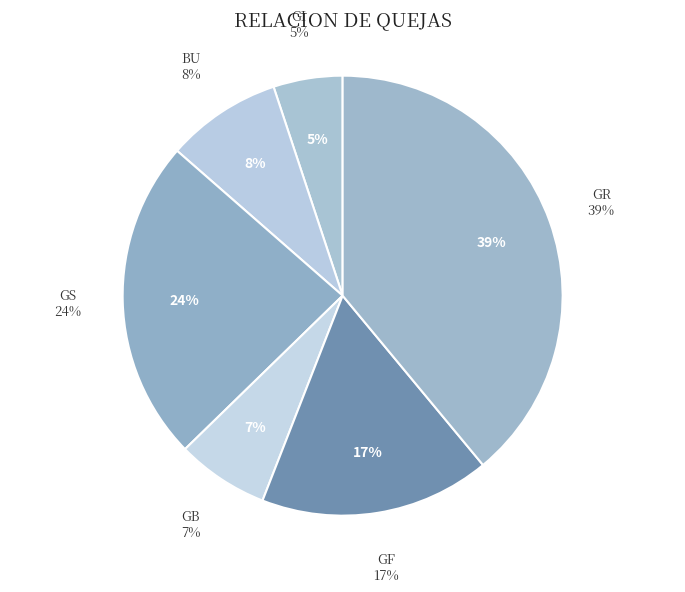

Is there any slice that represents more than half of the pie?

No